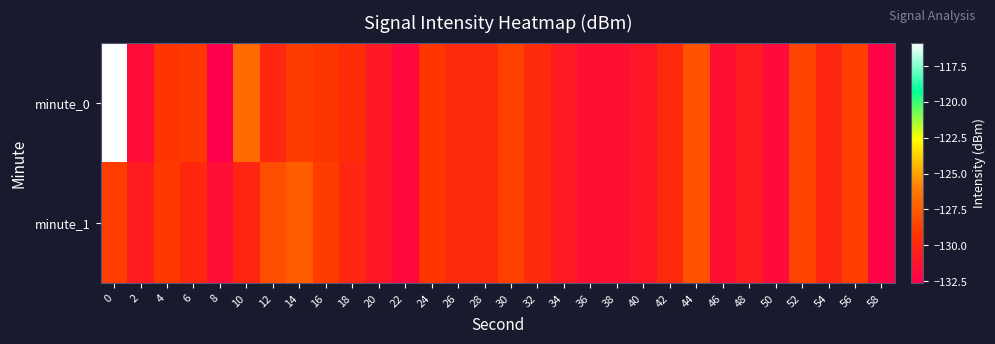

Rank the series at 16 from highest to lowest value.

minute_1, minute_0